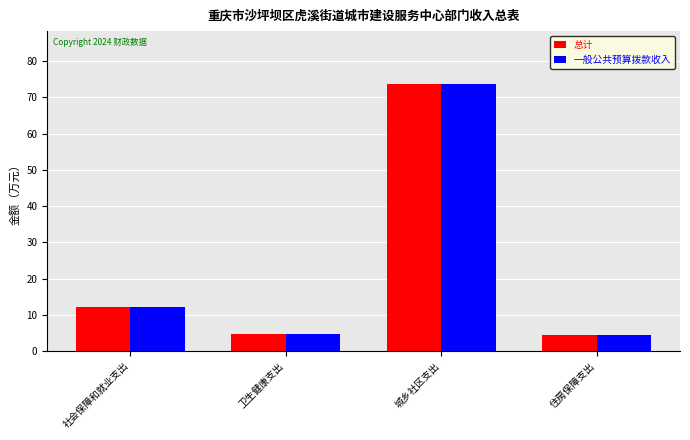

How many distinct data groups are displayed?

2